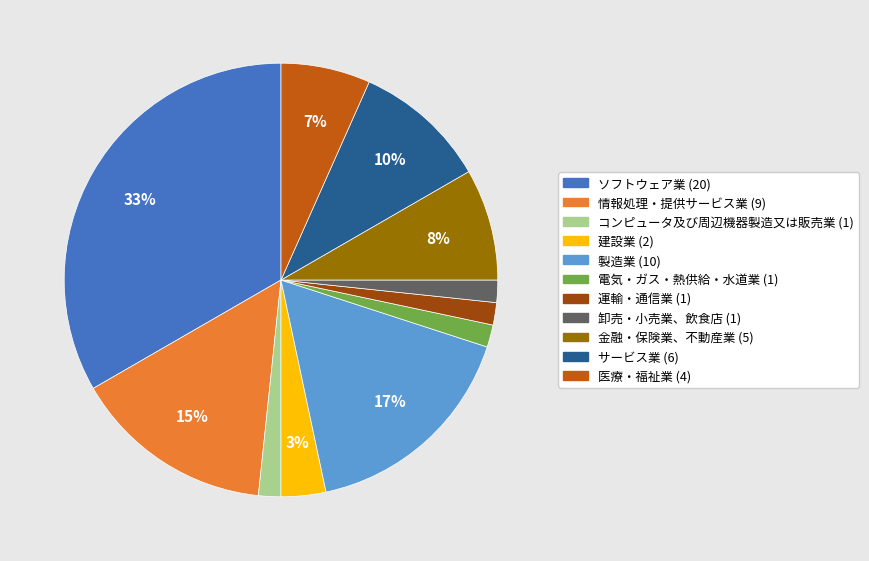

Is there a majority slice in this chart?

No